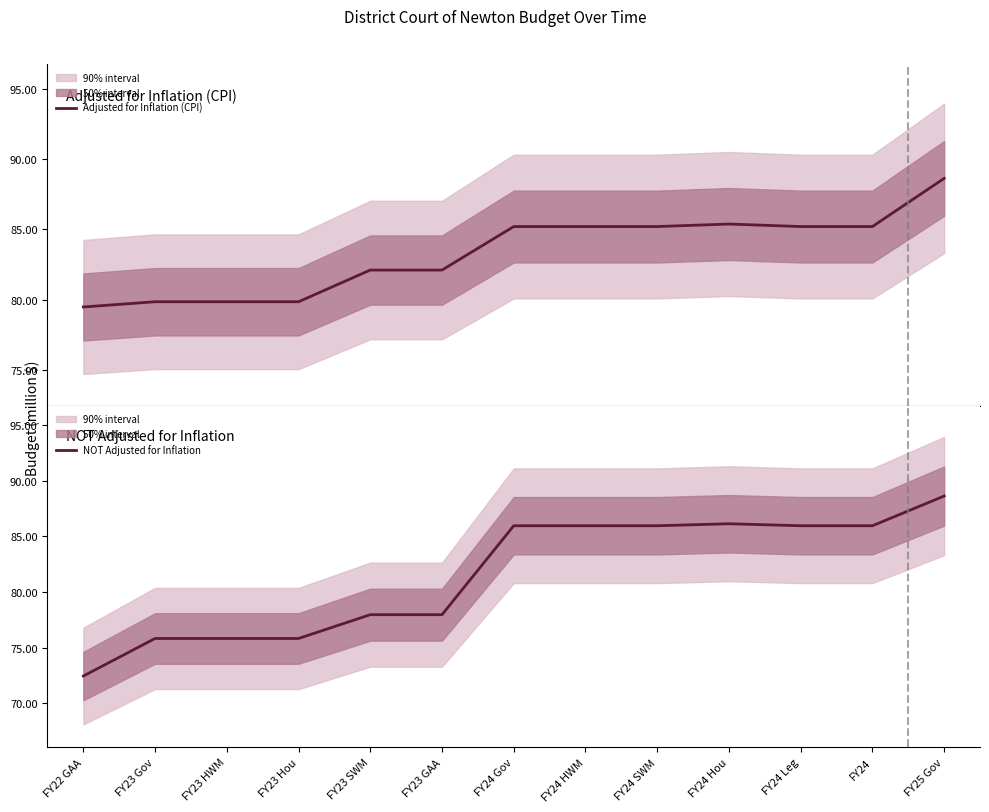

How many data points in NOT Adjusted for Inflation are less than 85?

6